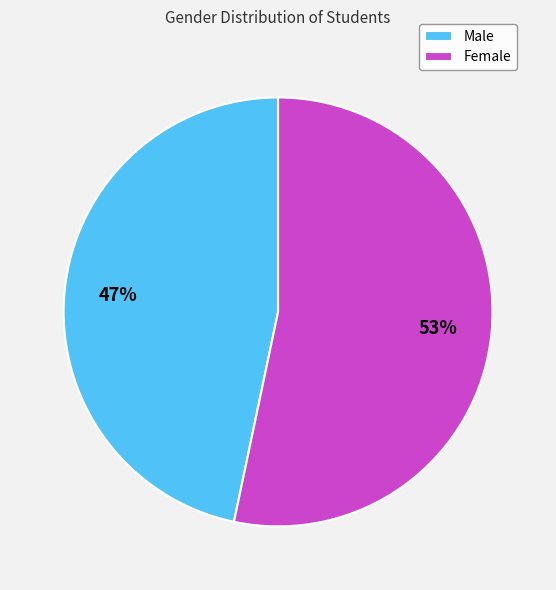

Is the sum of Male and Female greater than half?

Yes